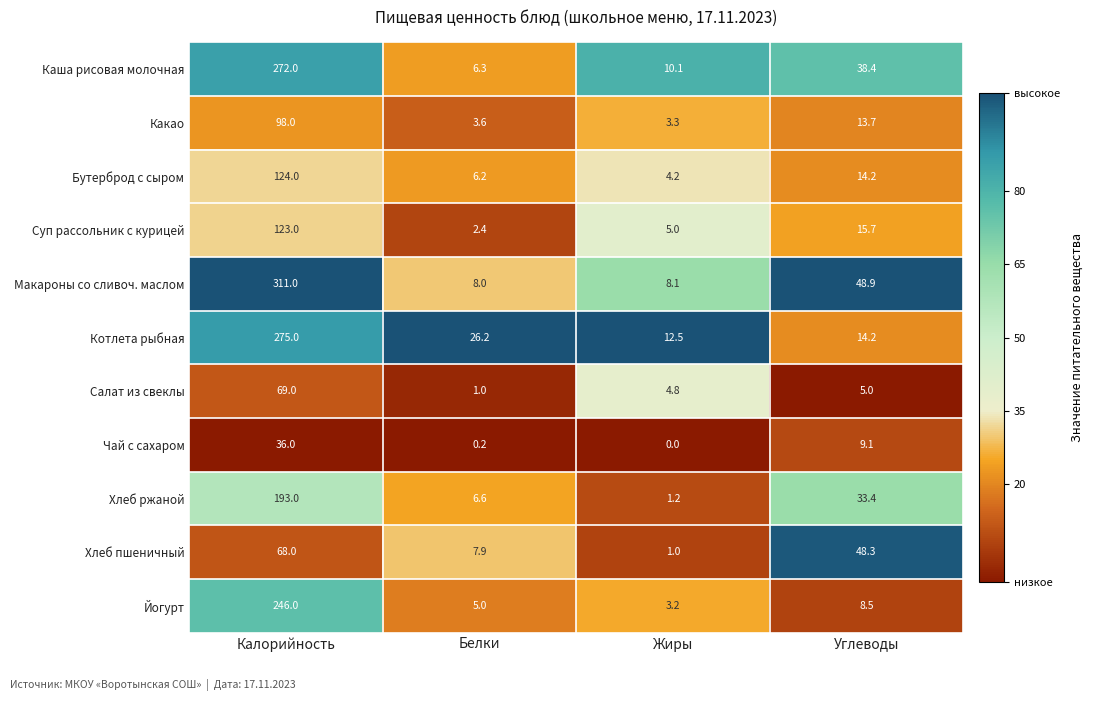

What is the approximate value of Салат из свеклы at Углеводы?

5.0